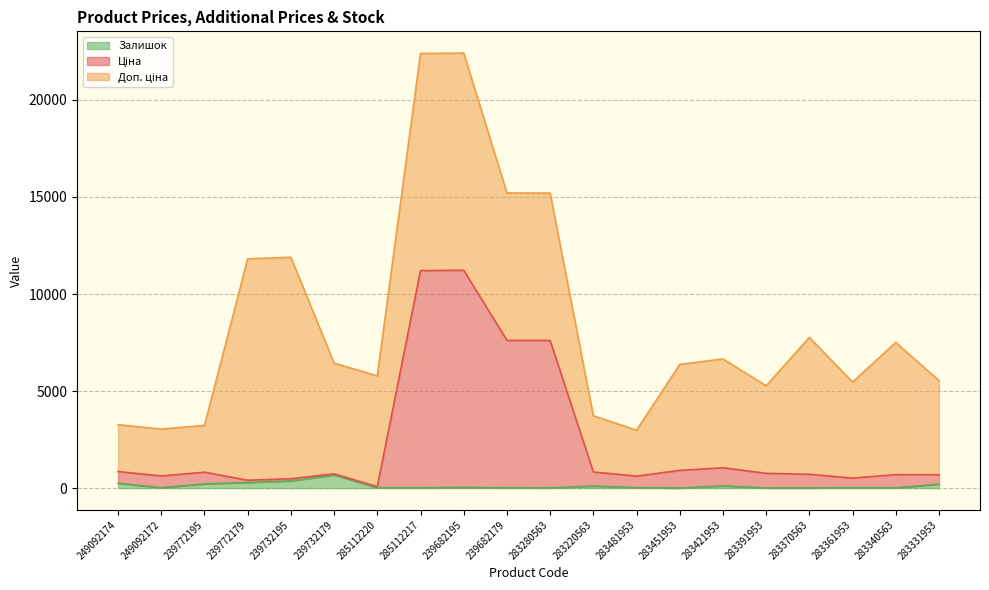

What is the difference between the second highest and second lowest values in the Залишок series?

362.0